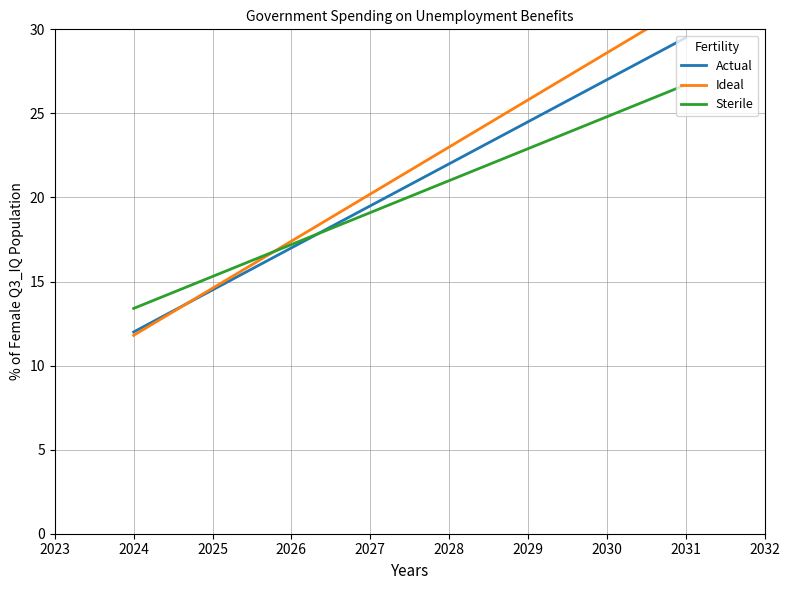

Reading left to right, extract all data points from this chart.

Actual: 12.0	14.5	17.0	19.5	22.0	24.5	27.0	29.5
Ideal: 11.8	14.6	17.4	20.2	23.0	25.8	28.6	31.4
Sterile: 13.4	15.3	17.2	19.1	21.0	22.9	24.8	26.7